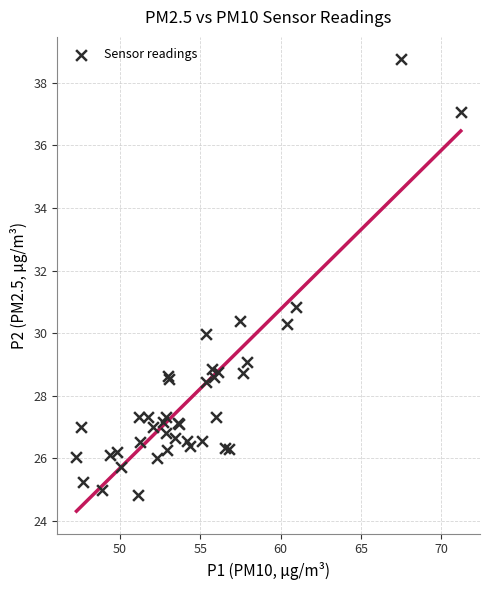

What Y value in the scatter plot is closest to 31?

30.8